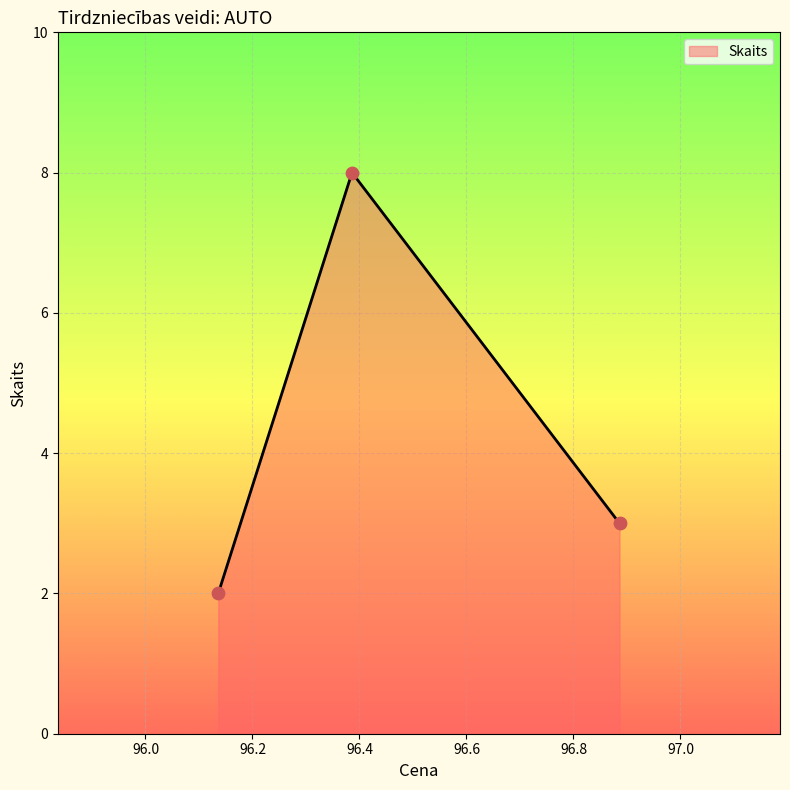

What is the maximum value shown in the chart?

8